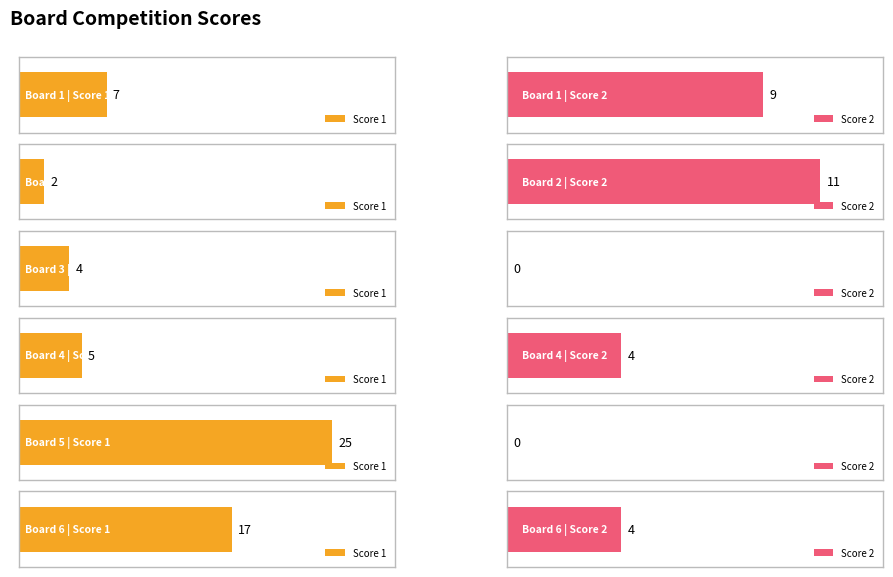

Reading right to left, what are all the values shown in this chart?

Score 1: Board 6=17	Board 5=25	Board 4=5	Board 3=4	Board 2=2	Board 1=7
Score 2: Board 6=4	Board 5=0	Board 4=4	Board 3=0	Board 2=11	Board 1=9